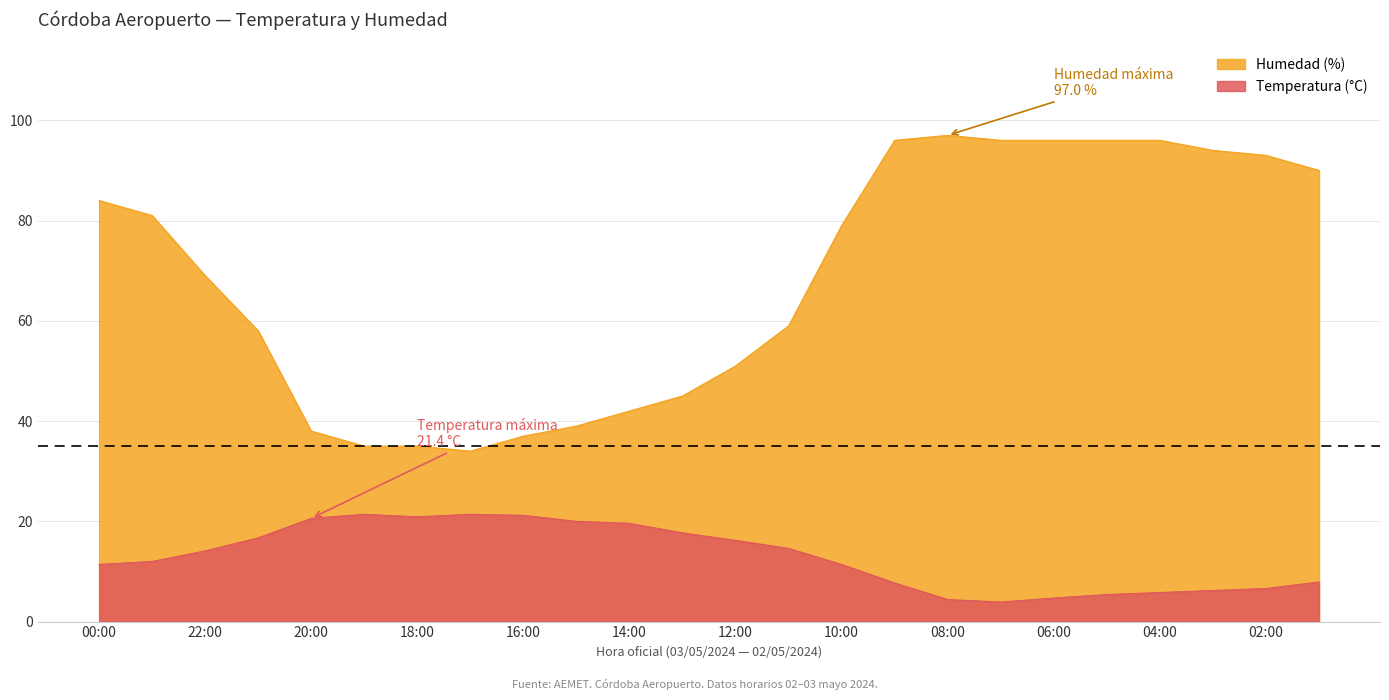

True or false: Temperatura (°C) and Humedad (%) cross at least once.

False